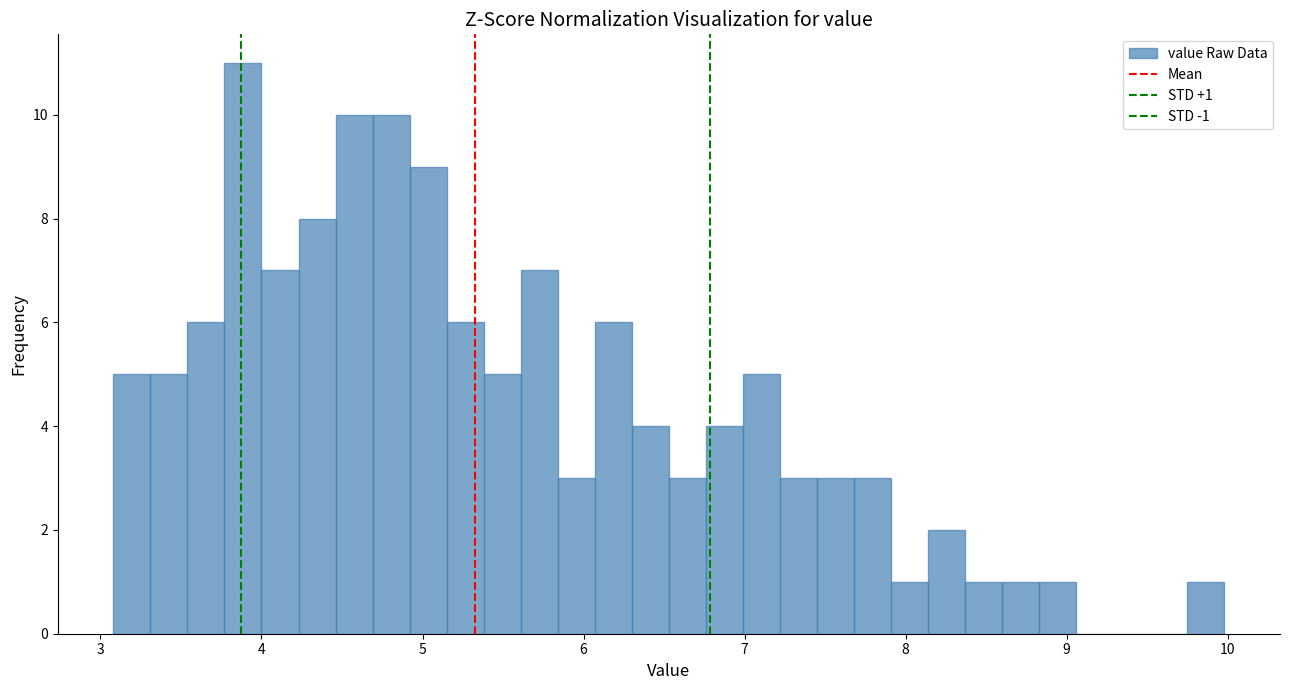

Read against the x-axis, roughly where is the centre of the tallest bar?

3.9